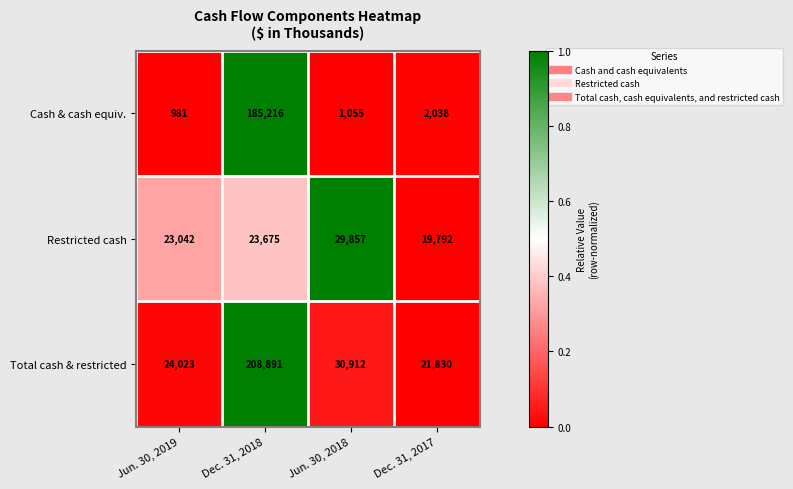

At Jun. 30, 2019, list the series in order from smallest to largest.

Cash & cash equiv., Restricted cash, Total cash & restricted